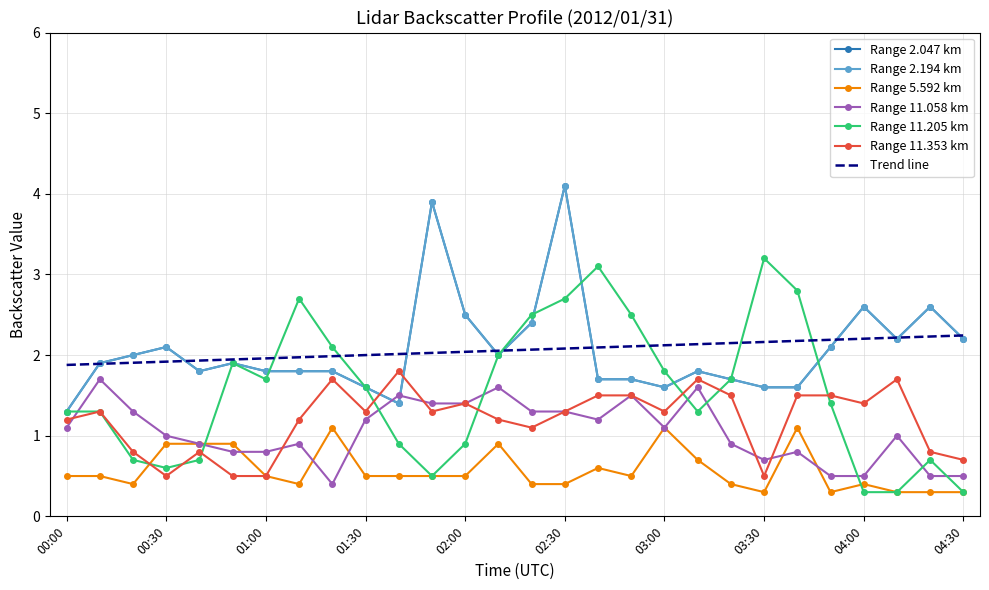

Which series has the largest range (max minus min)?

11.205